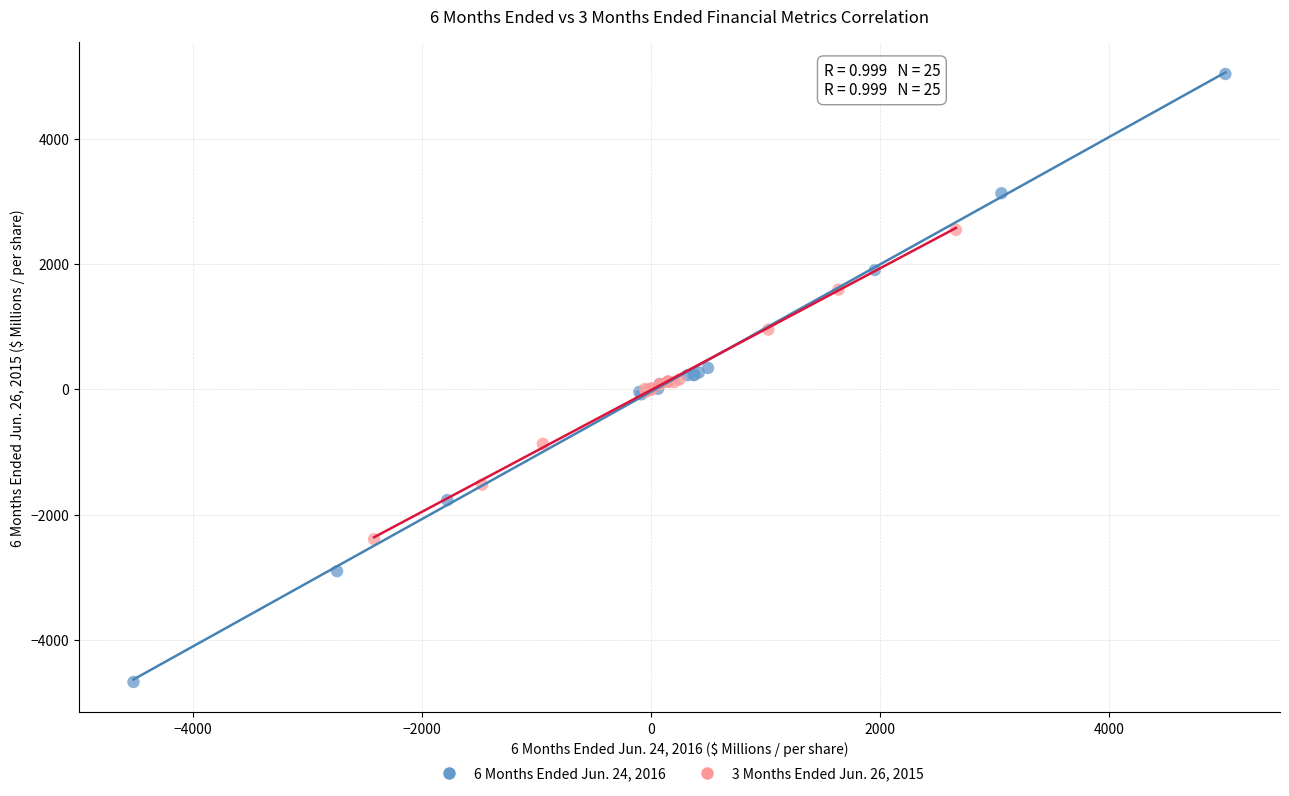

What are all the series names shown in the legend?

6 Months Ended Jun. 24, 2016, 3 Months Ended Jun. 26, 2015